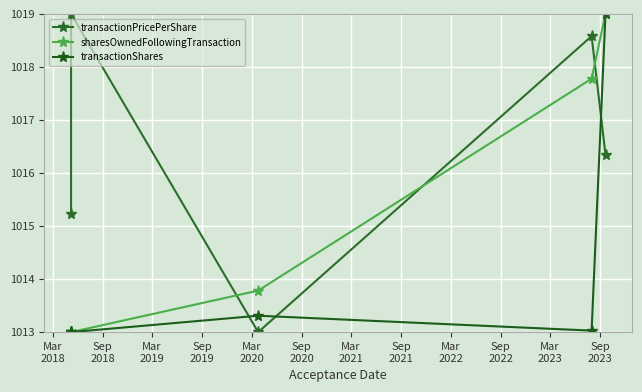

How many distinct data groups are displayed?

3